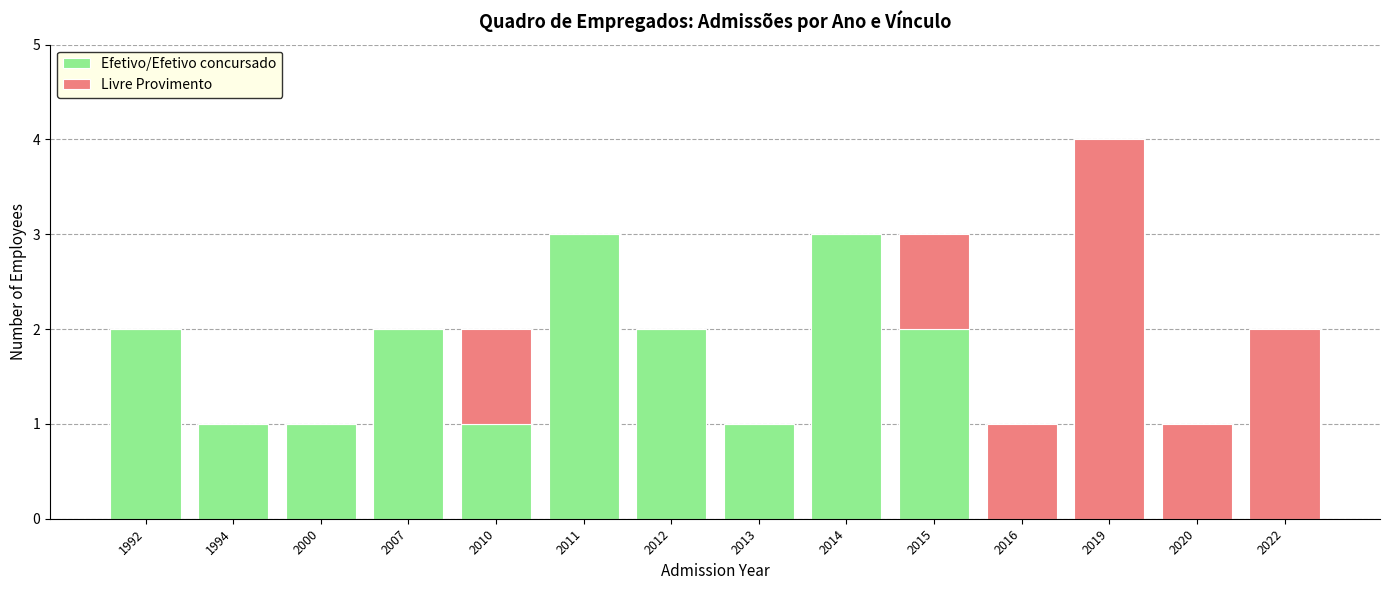

Is it true that Efetivo/Efetivo concursado equals 3 at 2007?

False